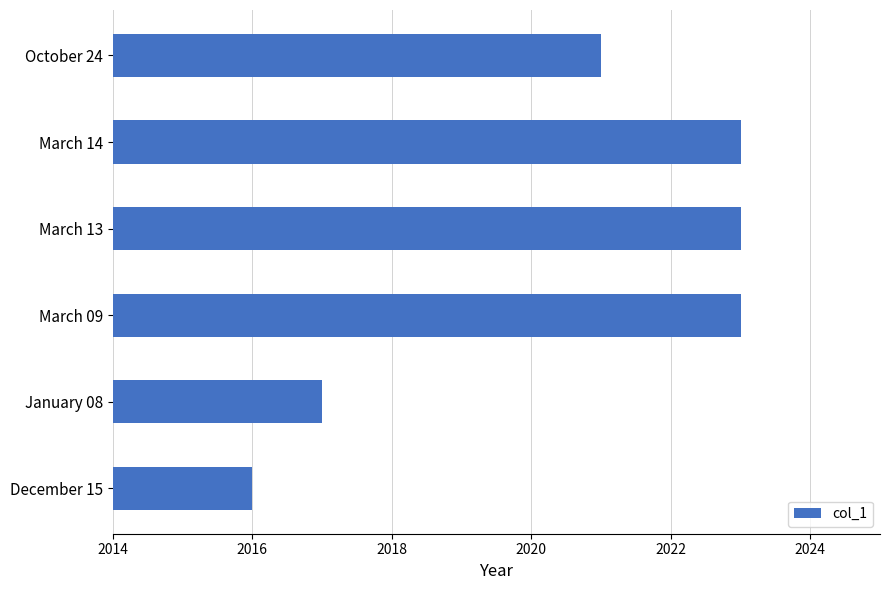

What is the approximate value at October 24?

2021